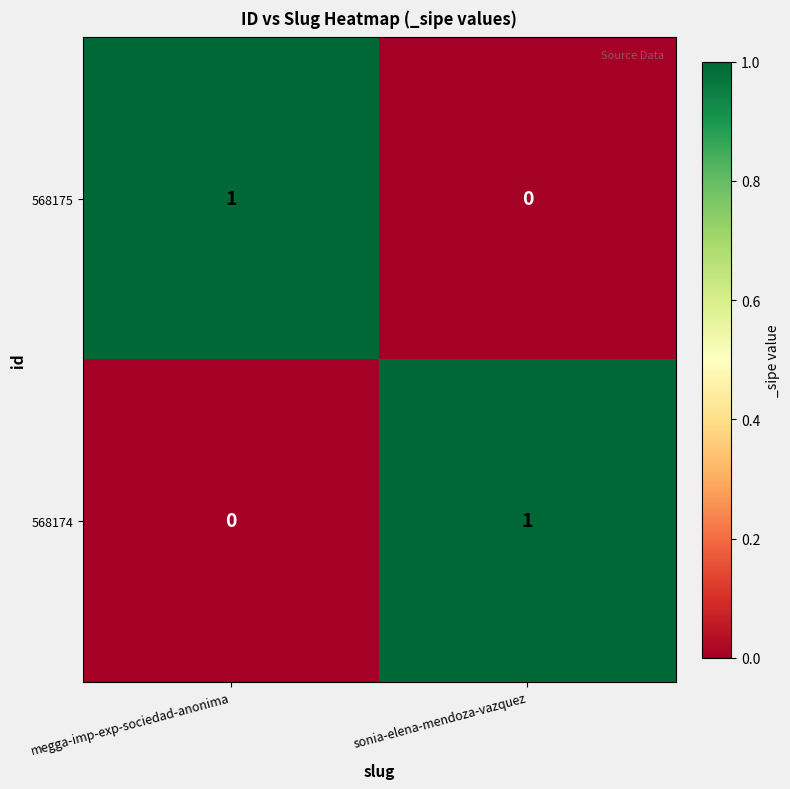

At sonia-elena-mendoza-vazquez, list the series in order from largest to smallest.

568174, 568175